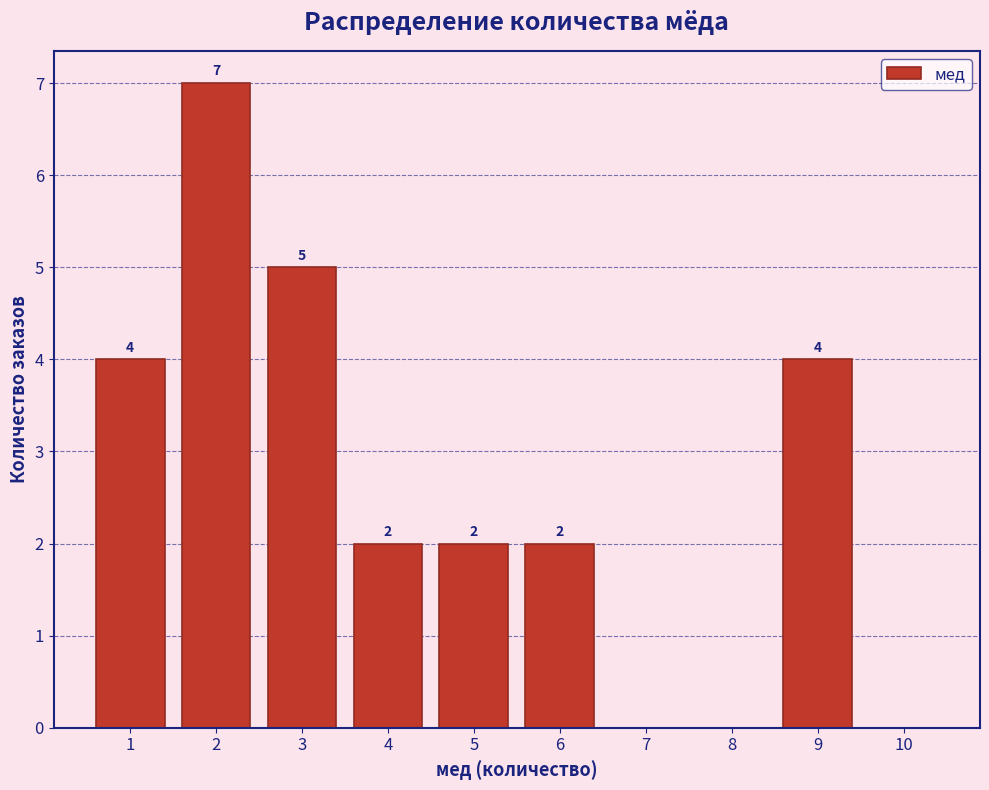

Reading left to right, what are all the values shown in this chart?

1=4	2=7	3=5	4=2	5=2	6=2	7=0	8=0	9=4	10=0